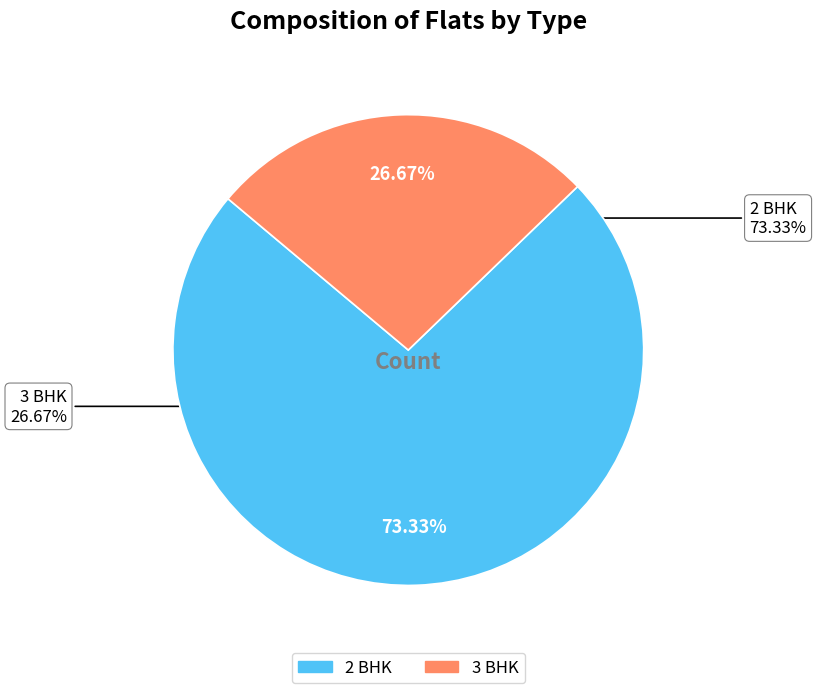

Is the sum of 2 BHK and 3 BHK greater than half?

Yes